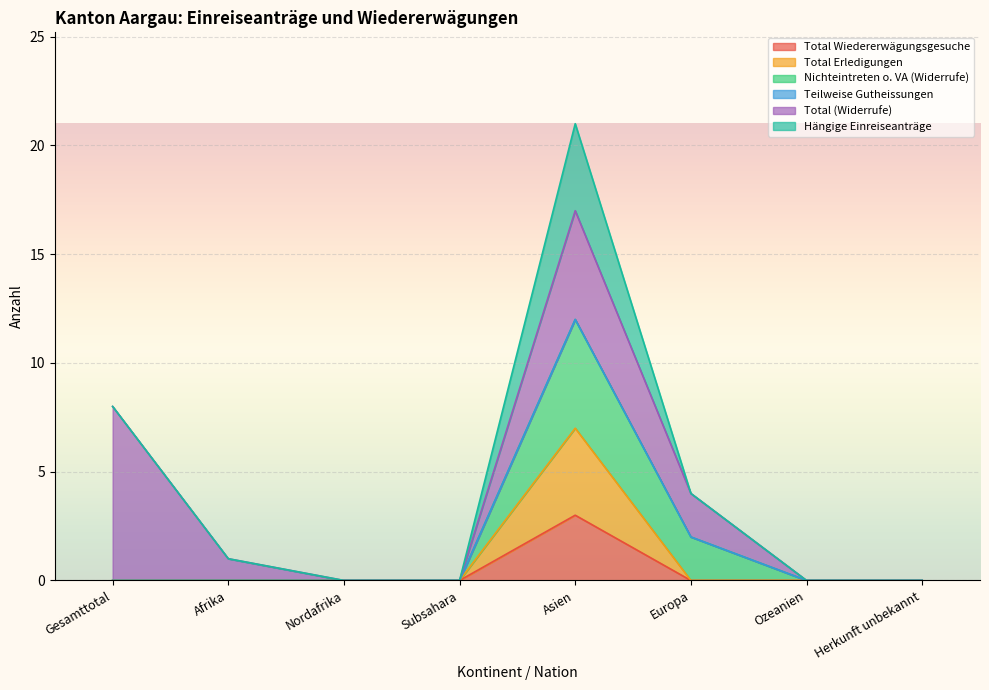

Is the value of Total Erledigungen at Subsahara greater than the value of Total Wiedererwägungsgesuche at Afrika?

No